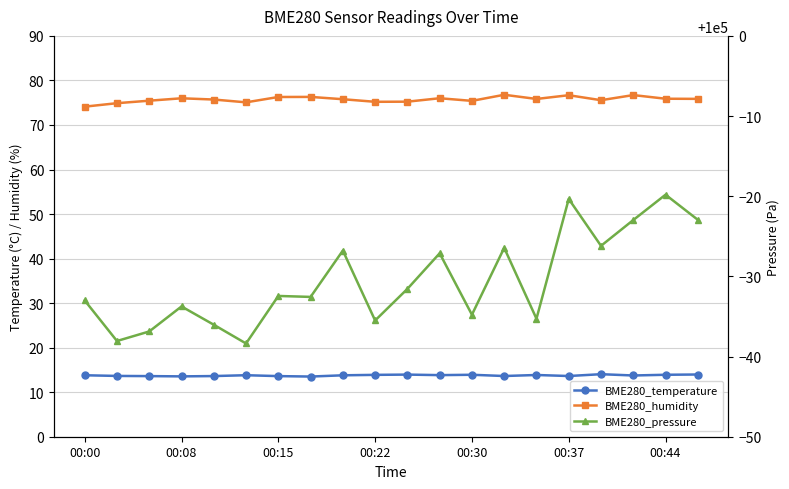

True or false: BME280_humidity and BME280_pressure cross at least once.

False